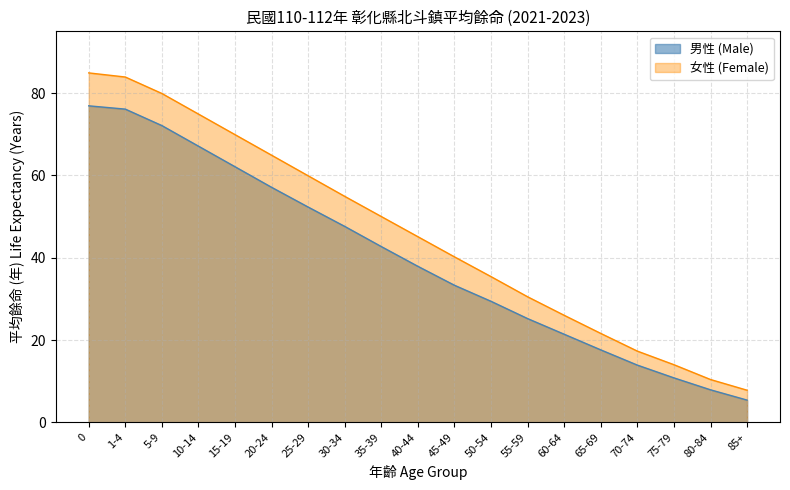

How many lines are shown in the chart?

2